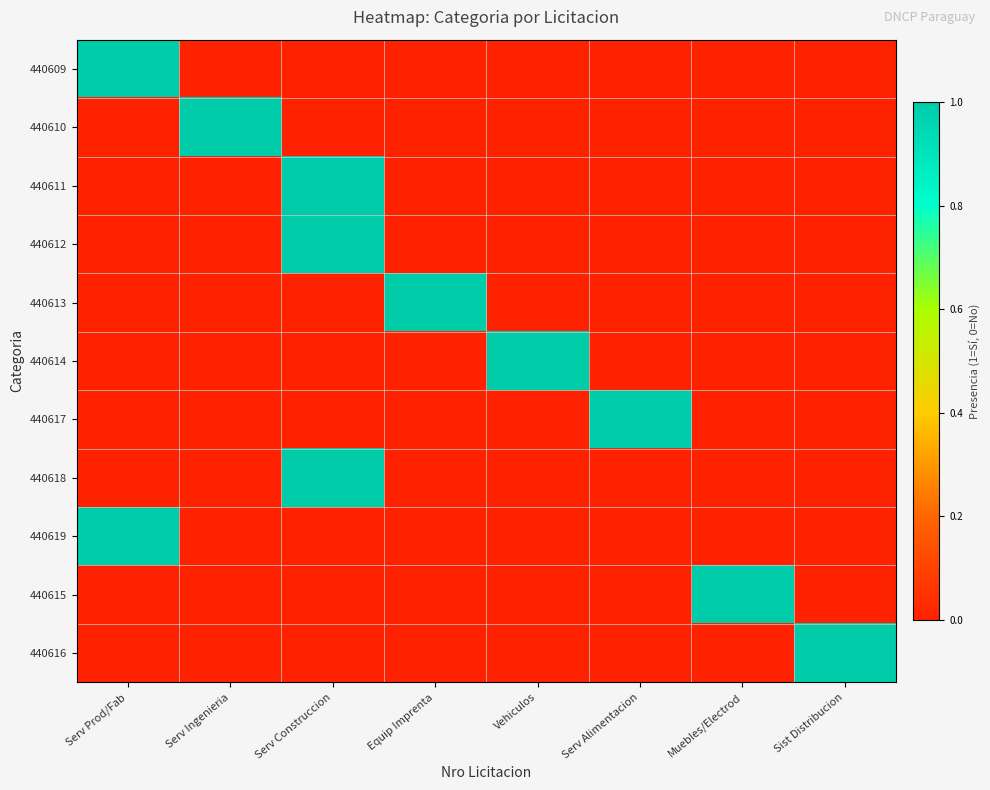

What is the spread (max minus min) of values at Serv Ingenieria?

1